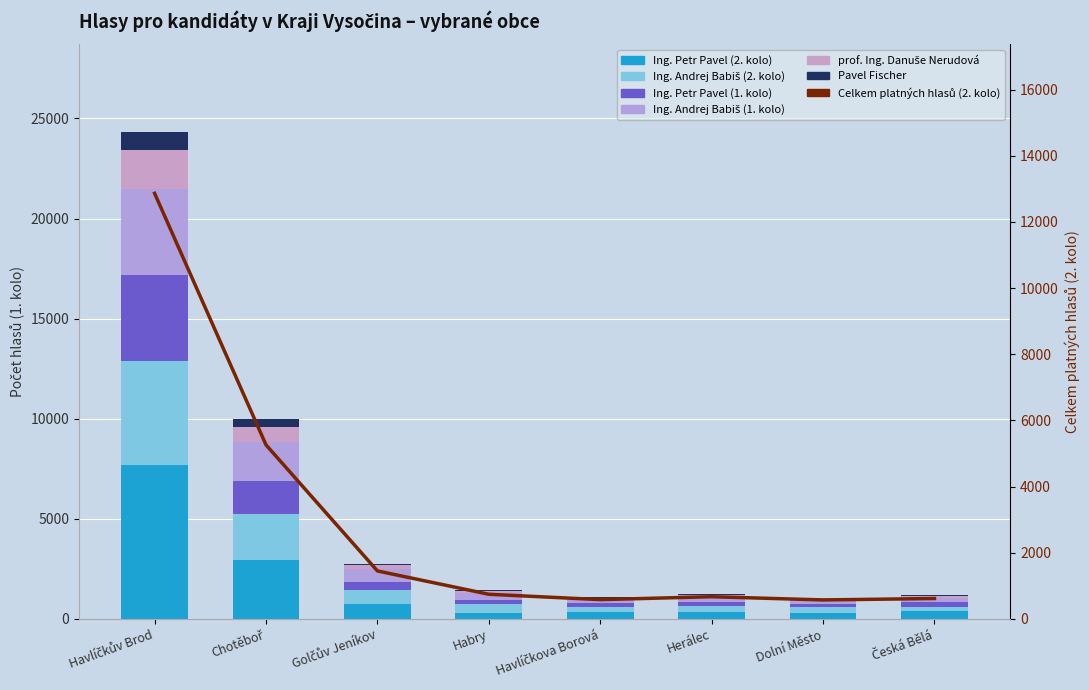

What is the label of the 7th bar from the left?

Dolní Město